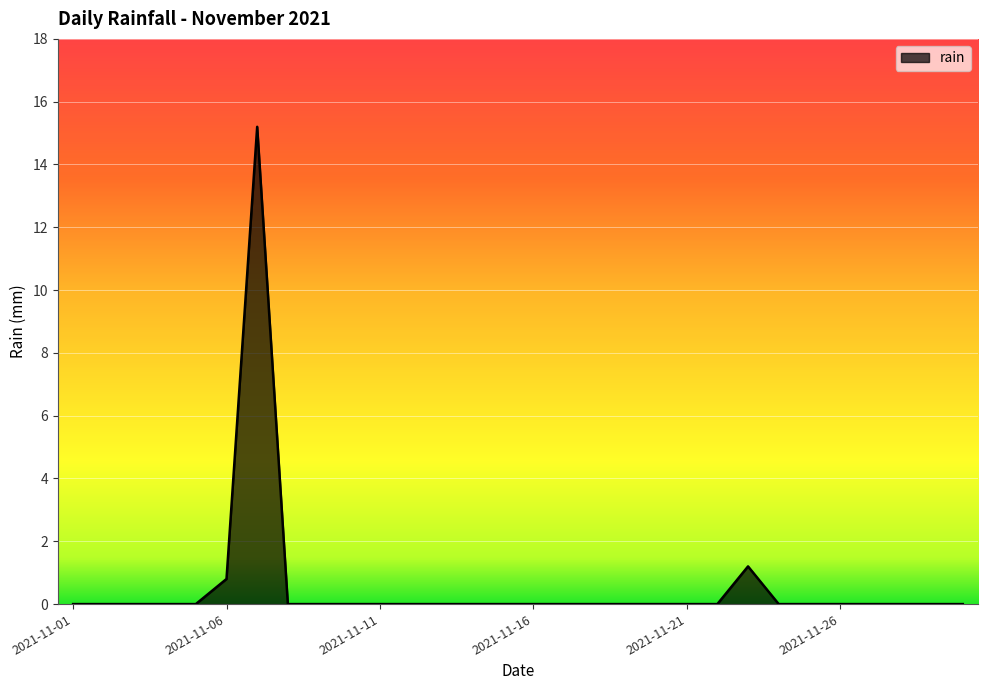

What is the difference between the maximum and minimum values?

15.2